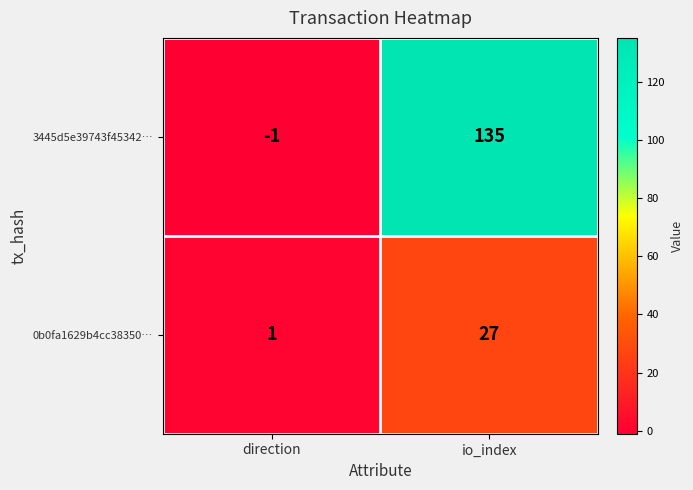

What is the approximate value of 3445d5e39743f45342… at io_index?

135